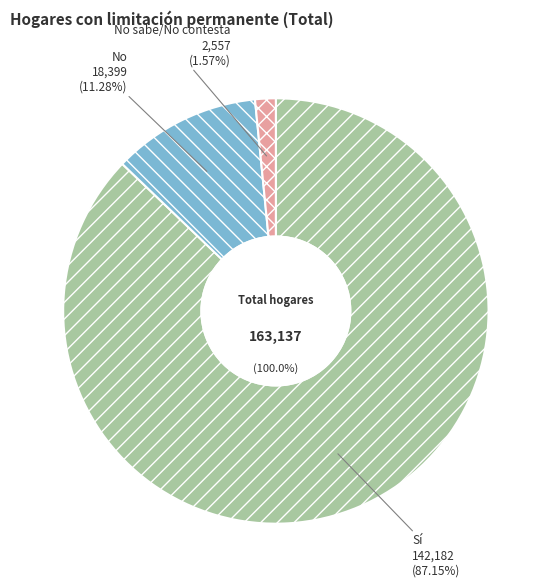

What percentage is NOT represented by No?

88.7%